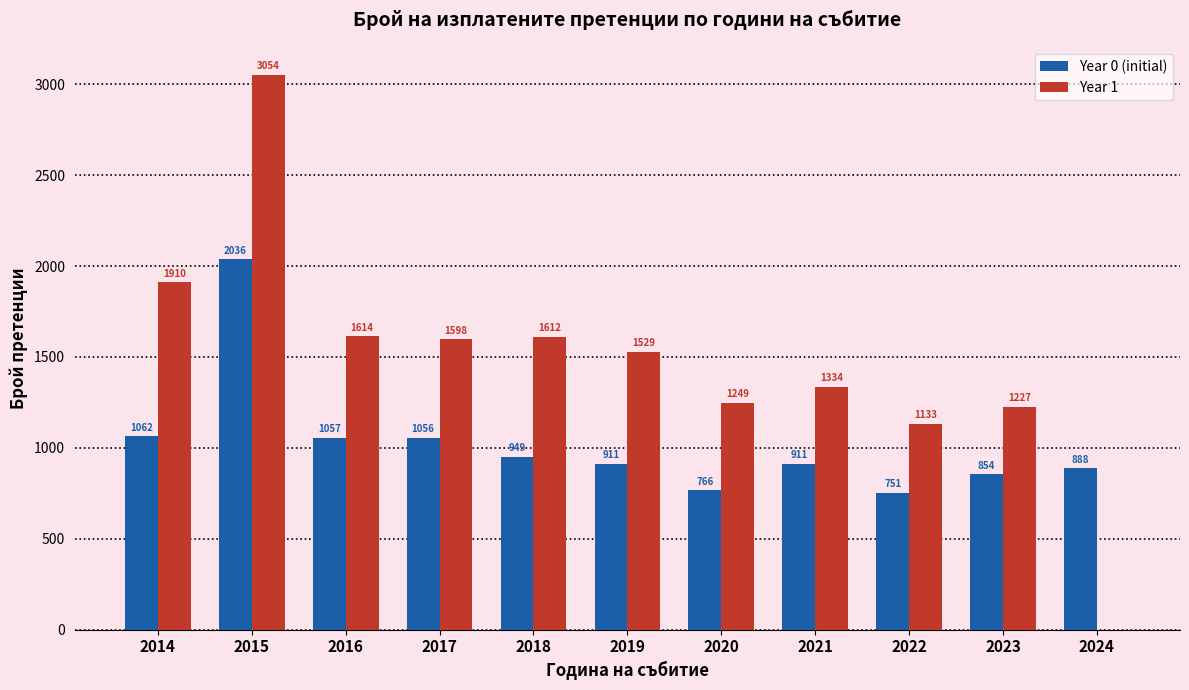

What are all the series names shown in the legend?

Year 0 (initial), Year 1